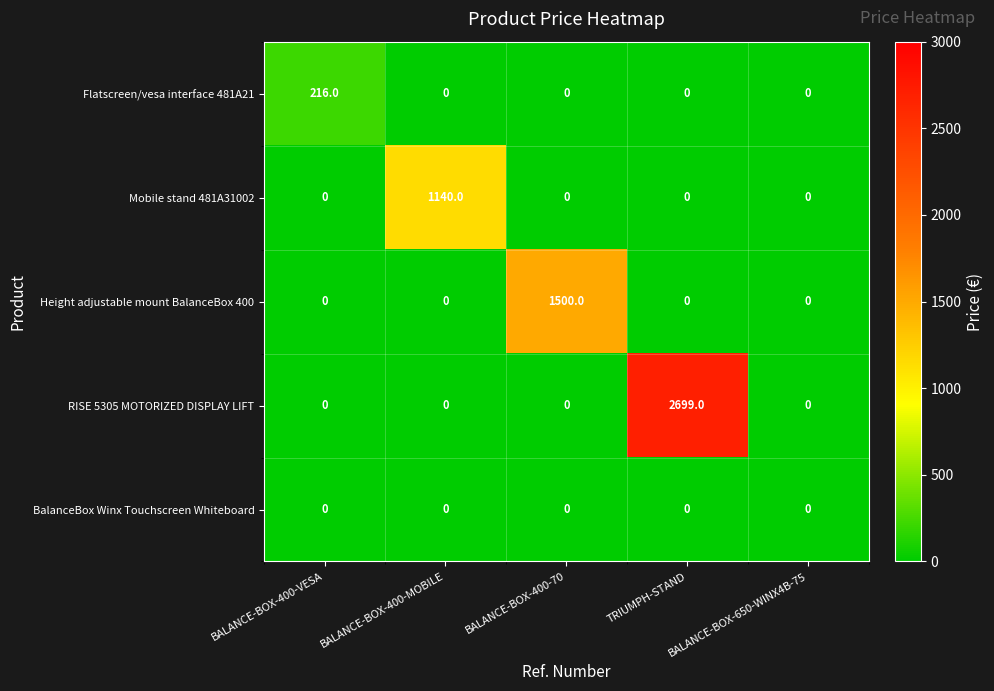

Rank the series by their maximum value, from highest to lowest.

RISE 5305 MOTORIZED DISPLAY LIFT, Height adjustable mount BalanceBox 400, Mobile stand 481A31002, Flatscreen/vesa interface 481A21, BalanceBox Winx Touchscreen Whiteboard